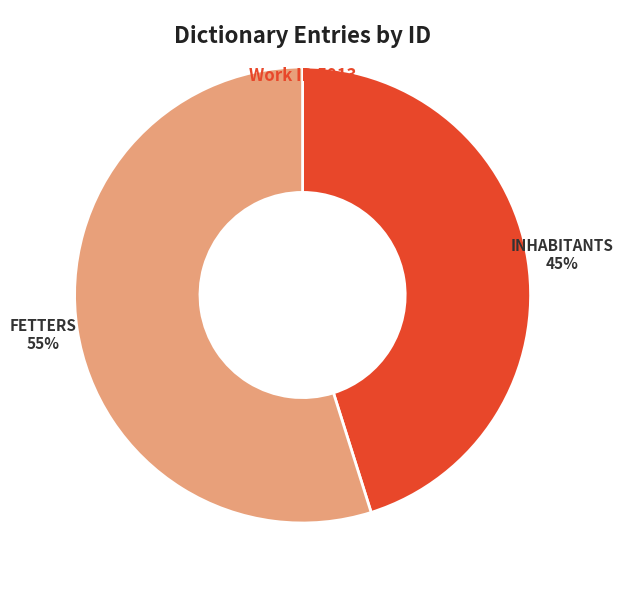

Is there any slice that represents more than half of the pie?

Yes